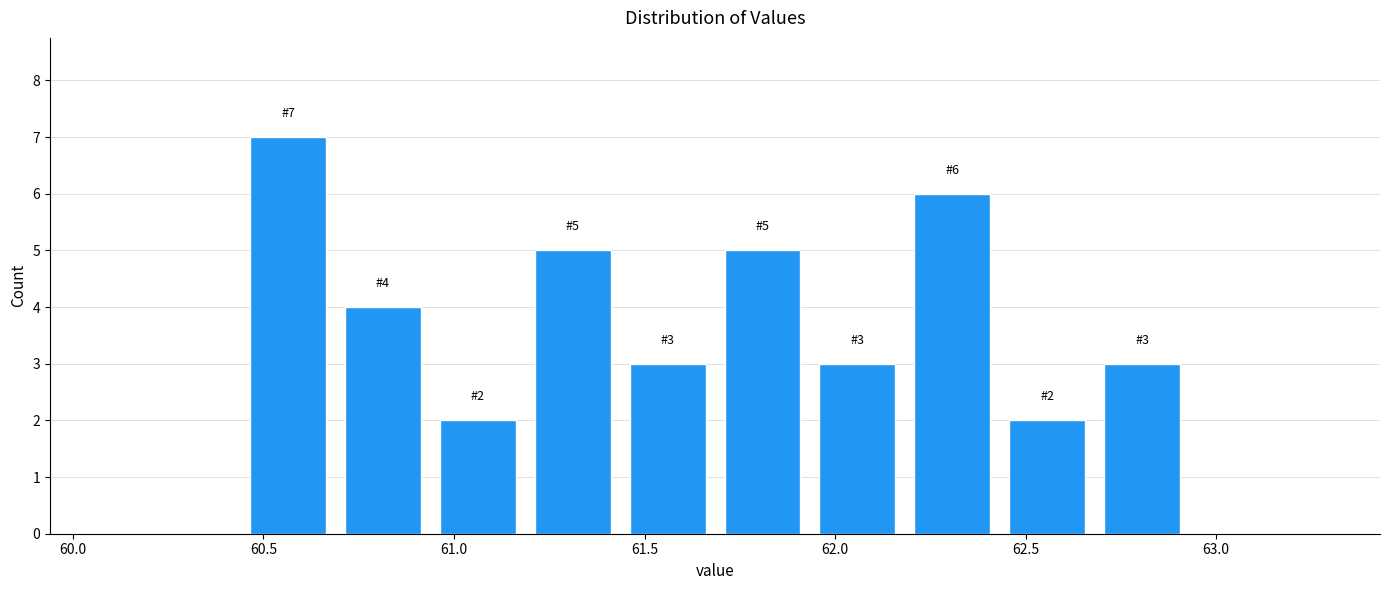

Which range on the x-axis has the tallest bar?

60.45 to 60.70